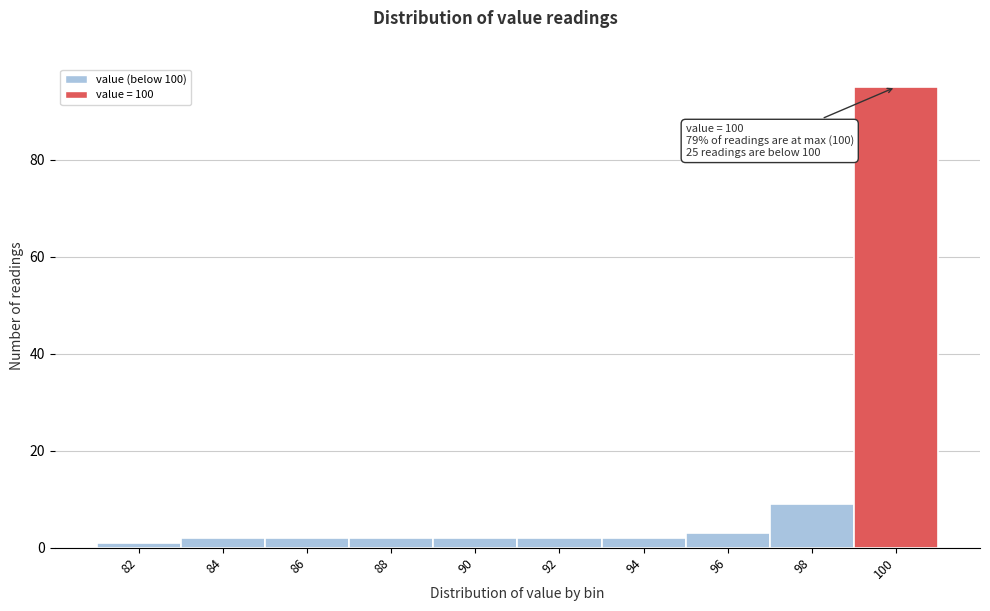

Reading left to right, list all the values displayed in this chart.

1	2	2	2	2	2	2	3	9	95